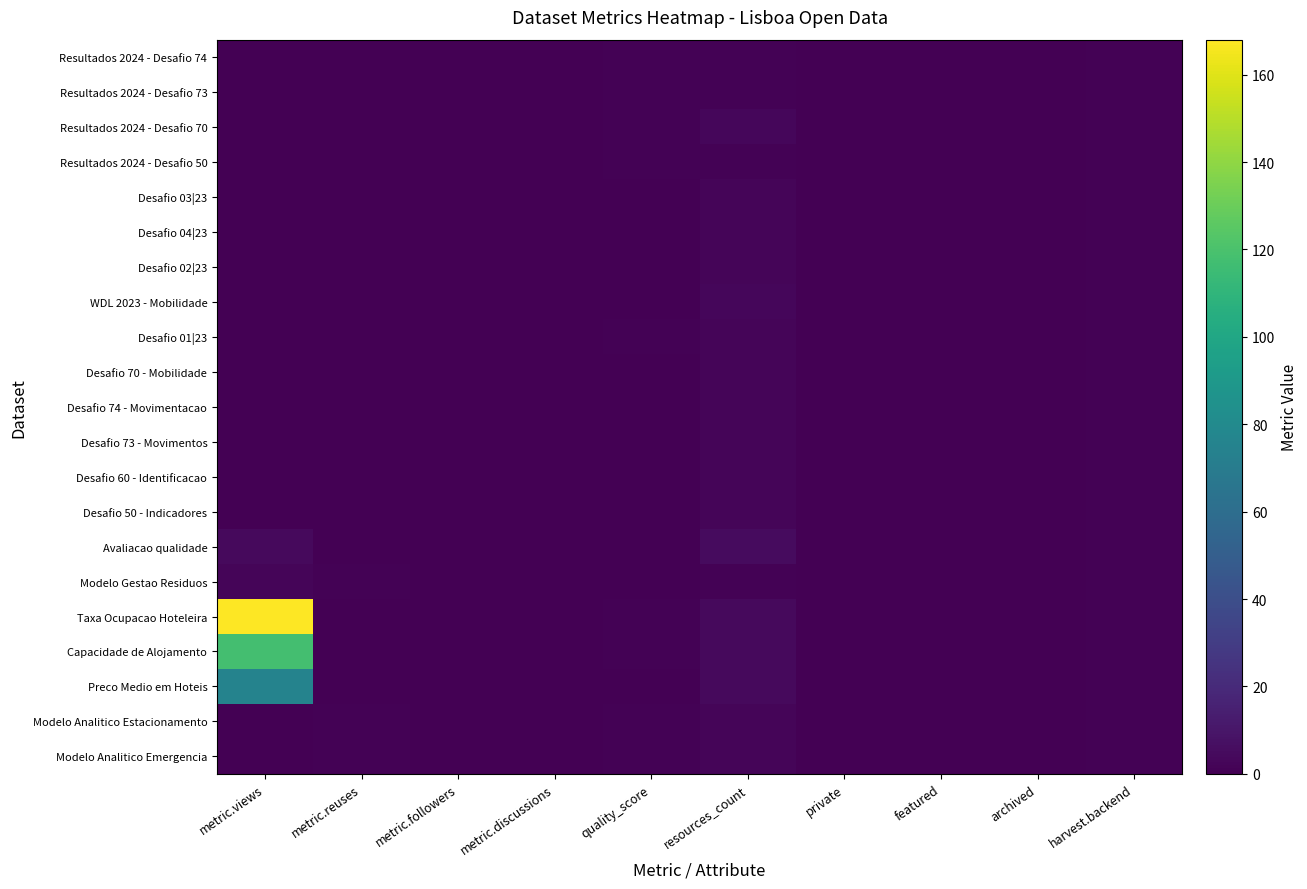

Reading left to right, what are all the values shown in this chart?

Resultados 2024 - Desafio 74: metric.views=0.0	metric.reuses=0.0	metric.followers=0.0	metric.discussions=0.0	quality_score=0.7	resources_count=1.0	private=0.0	featured=0.0	archived=0.0	harvest.backend=1.0
Resultados 2024 - Desafio 73: metric.views=0.0	metric.reuses=0.0	metric.followers=0.0	metric.discussions=0.0	quality_score=0.7	resources_count=1.0	private=0.0	featured=0.0	archived=0.0	harvest.backend=1.0
Resultados 2024 - Desafio 70: metric.views=0.0	metric.reuses=0.0	metric.followers=0.0	metric.discussions=0.0	quality_score=0.7	resources_count=3.0	private=0.0	featured=0.0	archived=0.0	harvest.backend=1.0
Resultados 2024 - Desafio 50: metric.views=0.0	metric.reuses=0.0	metric.followers=0.0	metric.discussions=0.0	quality_score=0.7	resources_count=1.0	private=0.0	featured=0.0	archived=0.0	harvest.backend=1.0
Desafio 03|23: metric.views=0.0	metric.reuses=0.0	metric.followers=0.0	metric.discussions=0.0	quality_score=0.6	resources_count=2.0	private=0.0	featured=0.0	archived=0.0	harvest.backend=1.0
Desafio 04|23: metric.views=0.0	metric.reuses=0.0	metric.followers=0.0	metric.discussions=0.0	quality_score=0.6	resources_count=2.0	private=0.0	featured=0.0	archived=0.0	harvest.backend=1.0
Desafio 02|23: metric.views=0.0	metric.reuses=0.0	metric.followers=0.0	metric.discussions=0.0	quality_score=0.6	resources_count=2.0	private=0.0	featured=0.0	archived=0.0	harvest.backend=1.0
WDL 2023 - Mobilidade: metric.views=0.0	metric.reuses=0.0	metric.followers=0.0	metric.discussions=0.0	quality_score=0.6	resources_count=3.0	private=0.0	featured=0.0	archived=0.0	harvest.backend=1.0
Desafio 01|23: metric.views=0.0	metric.reuses=0.0	metric.followers=0.0	metric.discussions=0.0	quality_score=0.7	resources_count=2.0	private=0.0	featured=0.0	archived=0.0	harvest.backend=1.0
Desafio 70 - Mobilidade: metric.views=0.0	metric.reuses=0.0	metric.followers=0.0	metric.discussions=0.0	quality_score=0.4	resources_count=2.0	private=0.0	featured=0.0	archived=0.0	harvest.backend=1.0
Desafio 74 - Movimentacao: metric.views=0.0	metric.reuses=0.0	metric.followers=0.0	metric.discussions=0.0	quality_score=0.4	resources_count=2.0	private=0.0	featured=0.0	archived=0.0	harvest.backend=1.0
Desafio 73 - Movimentos: metric.views=0.0	metric.reuses=0.0	metric.followers=0.0	metric.discussions=0.0	quality_score=0.4	resources_count=2.0	private=0.0	featured=0.0	archived=0.0	harvest.backend=1.0
Desafio 60 - Identificacao: metric.views=0.0	metric.reuses=0.0	metric.followers=0.0	metric.discussions=0.0	quality_score=0.4	resources_count=2.0	private=0.0	featured=0.0	archived=0.0	harvest.backend=1.0
Desafio 50 - Indicadores: metric.views=0.0	metric.reuses=0.0	metric.followers=0.0	metric.discussions=0.0	quality_score=0.6	resources_count=2.0	private=0.0	featured=0.0	archived=0.0	harvest.backend=1.0
Avaliacao qualidade: metric.views=4.0	metric.reuses=0.0	metric.followers=0.0	metric.discussions=0.0	quality_score=0.6	resources_count=5.0	private=0.0	featured=0.0	archived=0.0	harvest.backend=1.0
Modelo Gestao Residuos: metric.views=2.0	metric.reuses=1.0	metric.followers=0.0	metric.discussions=0.0	quality_score=0.6	resources_count=1.0	private=0.0	featured=0.0	archived=0.0	harvest.backend=1.0
Taxa Ocupacao Hoteleira: metric.views=168.0	metric.reuses=0.0	metric.followers=0.0	metric.discussions=0.0	quality_score=0.7	resources_count=4.0	private=0.0	featured=0.0	archived=0.0	harvest.backend=1.0
Capacidade de Alojamento: metric.views=118.0	metric.reuses=0.0	metric.followers=0.0	metric.discussions=0.0	quality_score=0.7	resources_count=4.0	private=0.0	featured=0.0	archived=0.0	harvest.backend=1.0
Preco Medio em Hoteis: metric.views=75.0	metric.reuses=0.0	metric.followers=0.0	metric.discussions=0.0	quality_score=0.6	resources_count=4.0	private=0.0	featured=0.0	archived=0.0	harvest.backend=1.0
Modelo Analitico Estacionamento: metric.views=0.0	metric.reuses=1.0	metric.followers=0.0	metric.discussions=0.0	quality_score=0.7	resources_count=2.0	private=0.0	featured=0.0	archived=0.0	harvest.backend=1.0
Modelo Analitico Emergencia: metric.views=0.0	metric.reuses=1.0	metric.followers=0.0	metric.discussions=0.0	quality_score=0.7	resources_count=2.0	private=0.0	featured=0.0	archived=0.0	harvest.backend=1.0